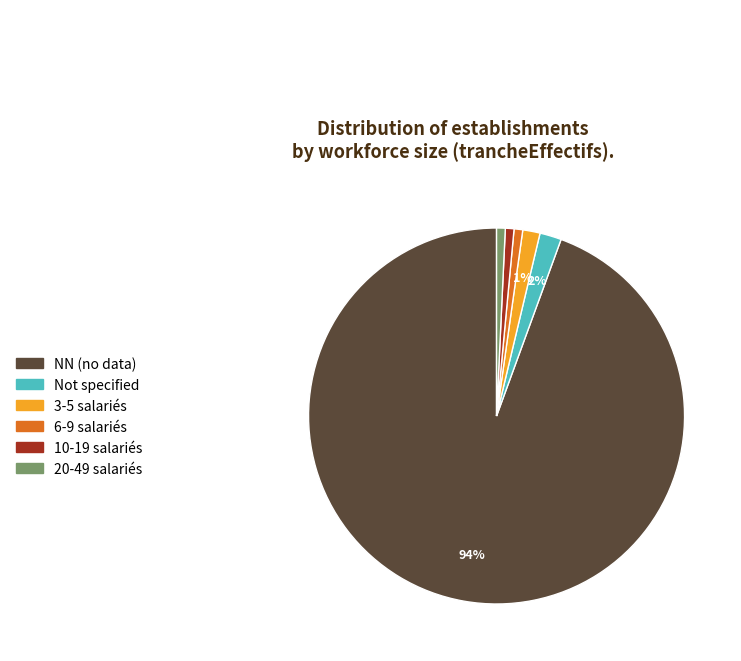

Is there a majority slice in this chart?

Yes